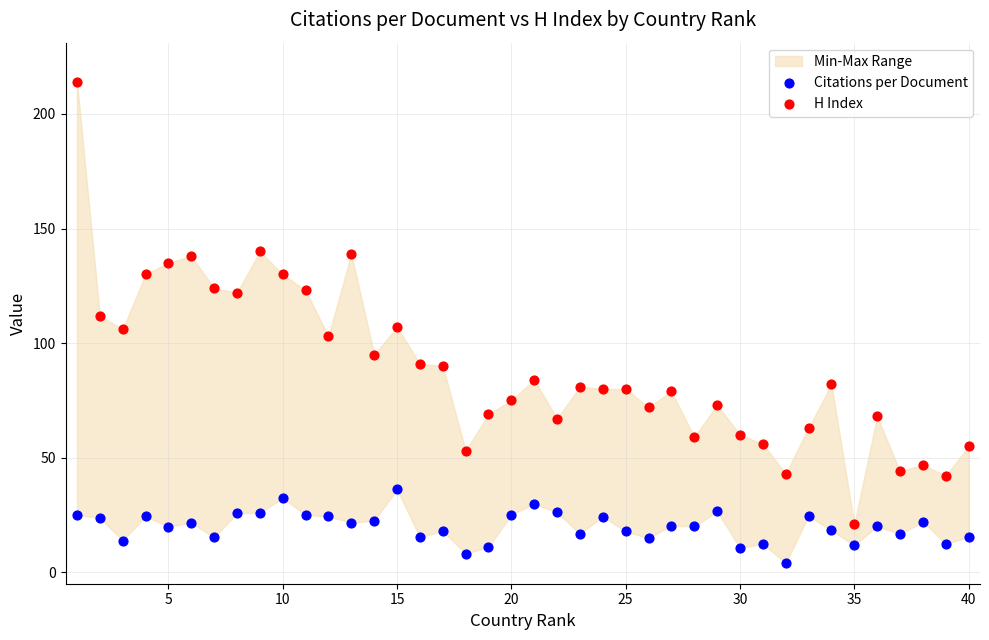

Which series has the largest Y range (max minus min)?

H Index